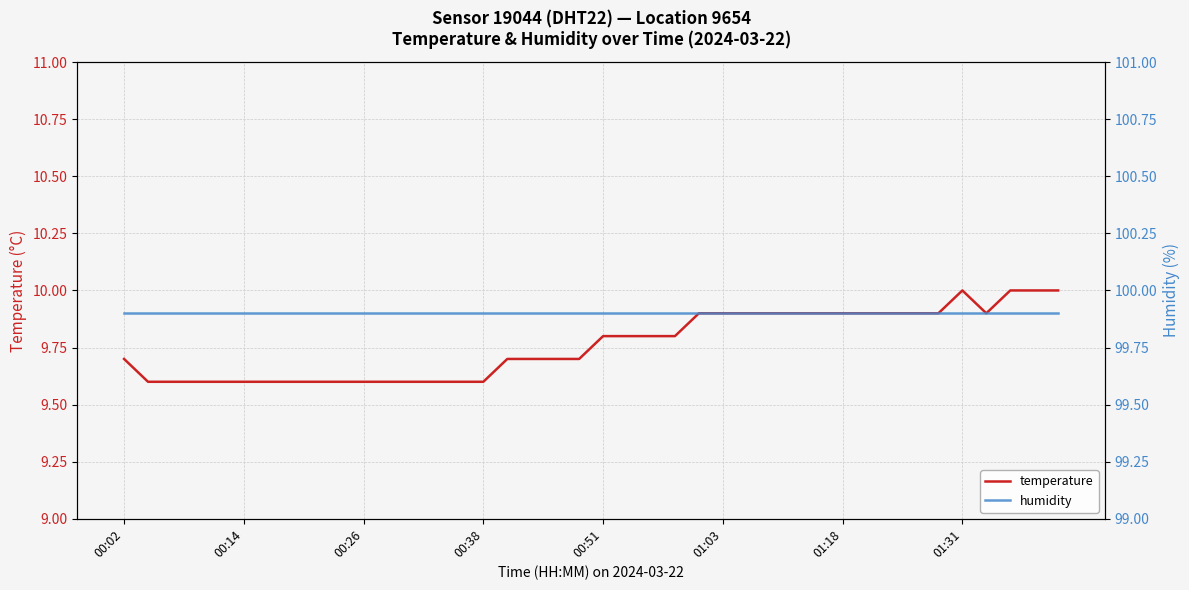

Read the humidity value at 19.

99.9